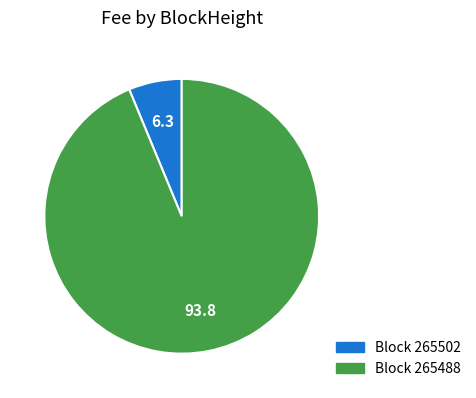

Is there a majority slice in this chart?

Yes